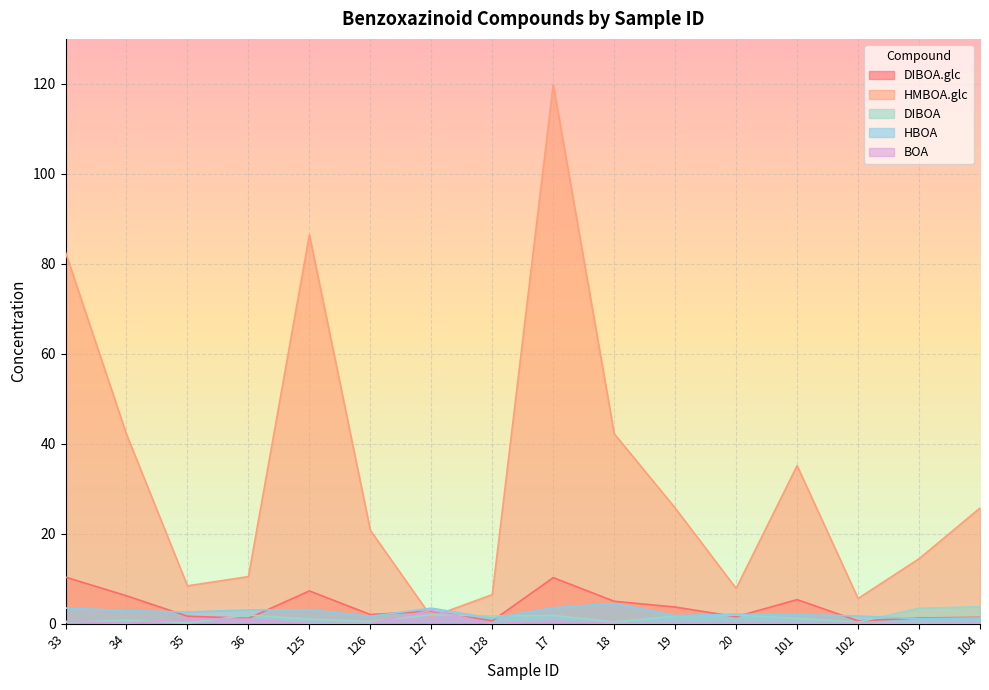

True or false: HBOA and BOA intersect in this chart.

False